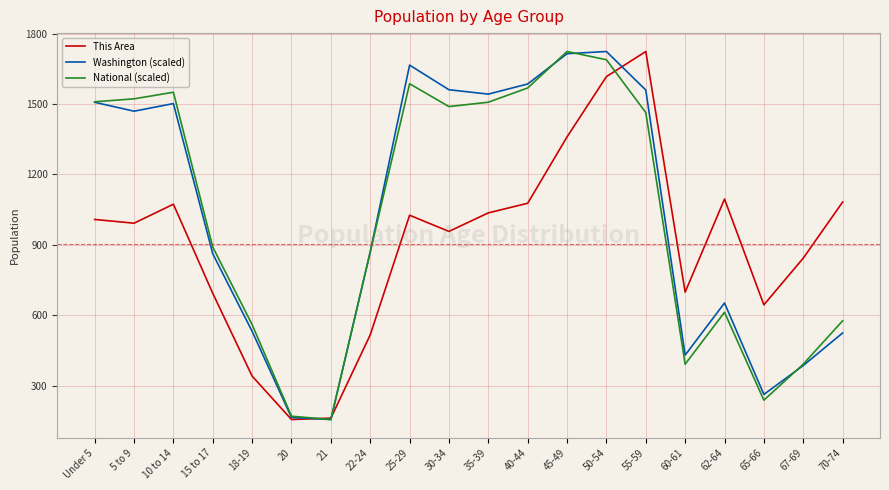

At which label is This Area closest to 939?

30-34